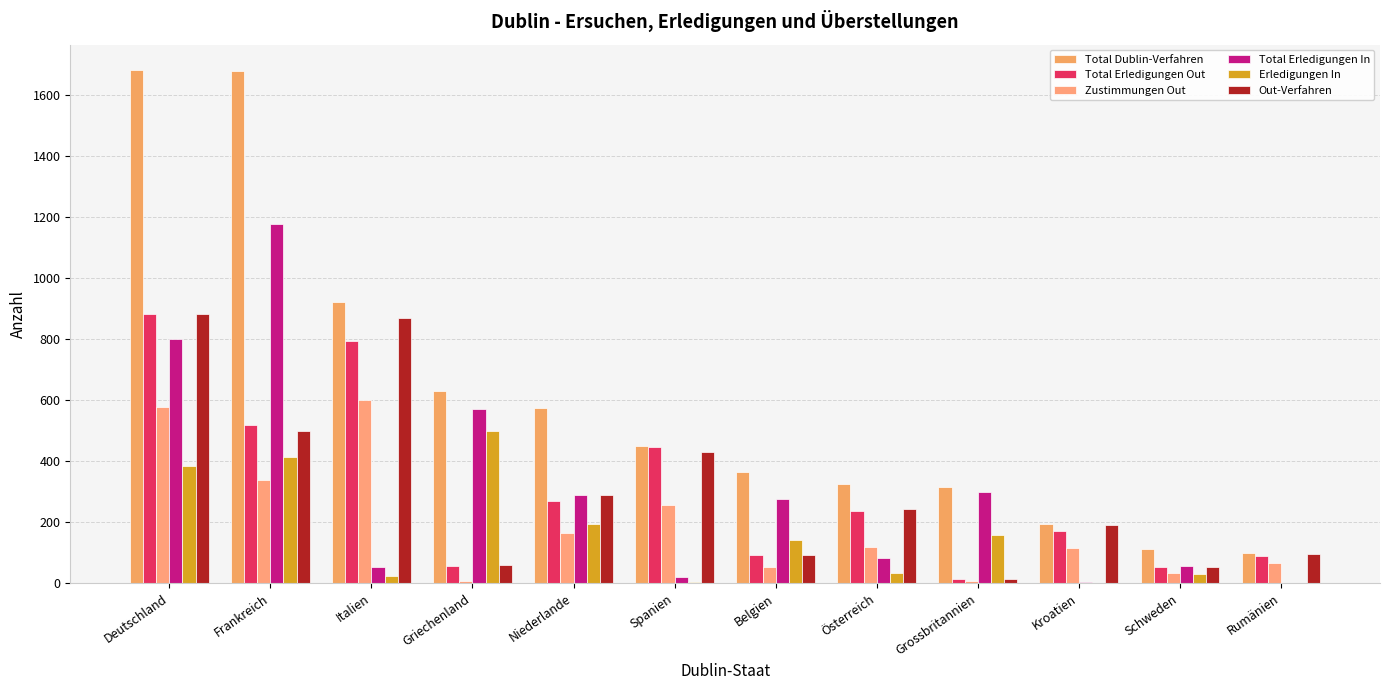

How many distinct data groups are displayed?

6